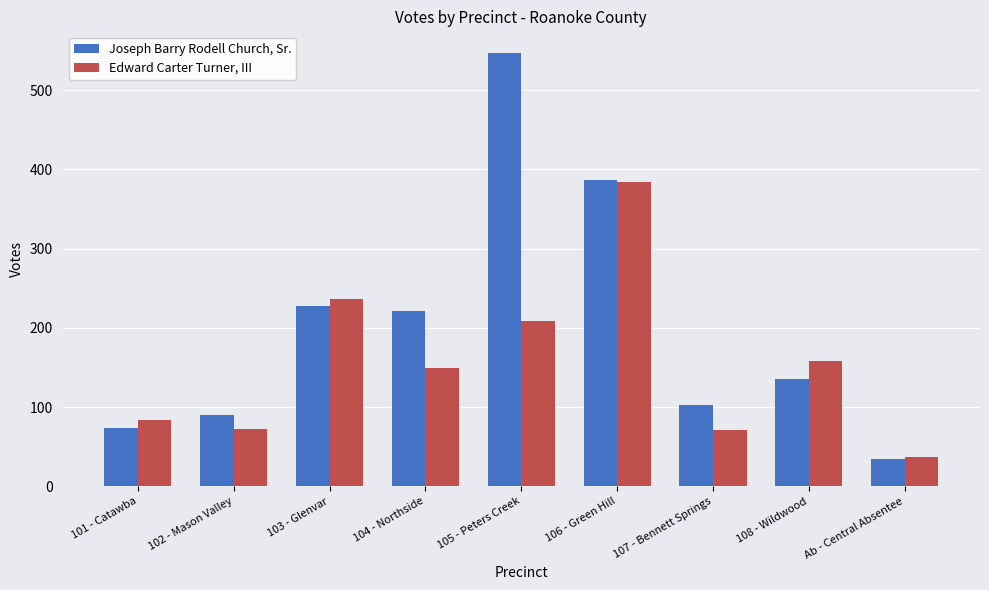

Read the Joseph Barry Rodell Church, Sr. value at 107 - Bennett Springs.

103